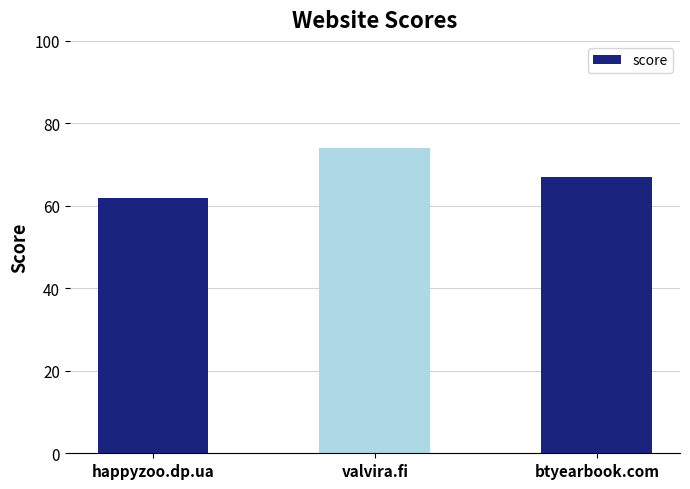

What is the change in value from happyzoo.dp.ua to btyearbook.com?

+5